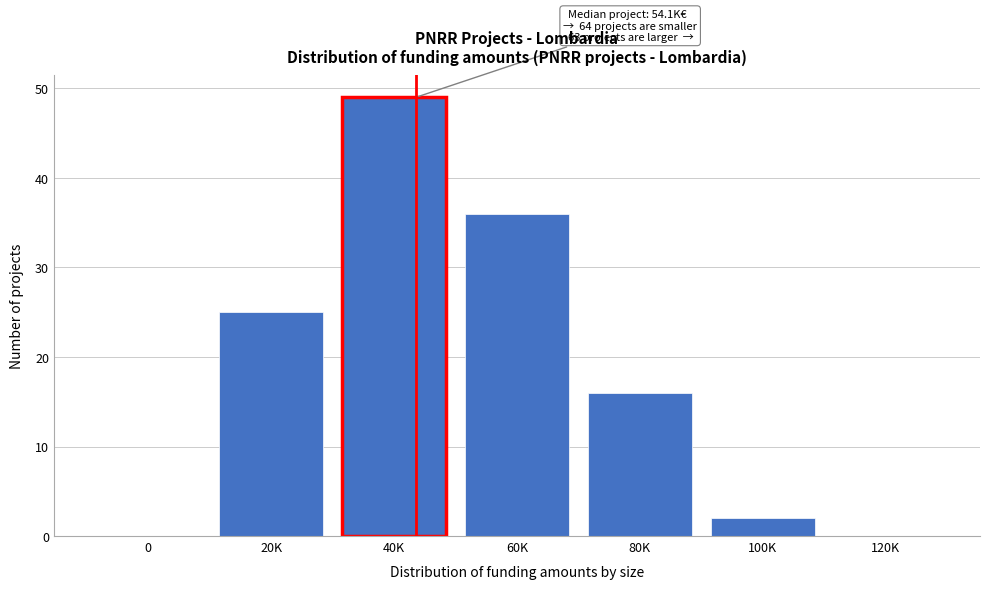

Reading left to right, transcribe all the data shown in this chart.

0=0	20K=25	40K=49	60K=36	80K=16	100K=2	120K=0